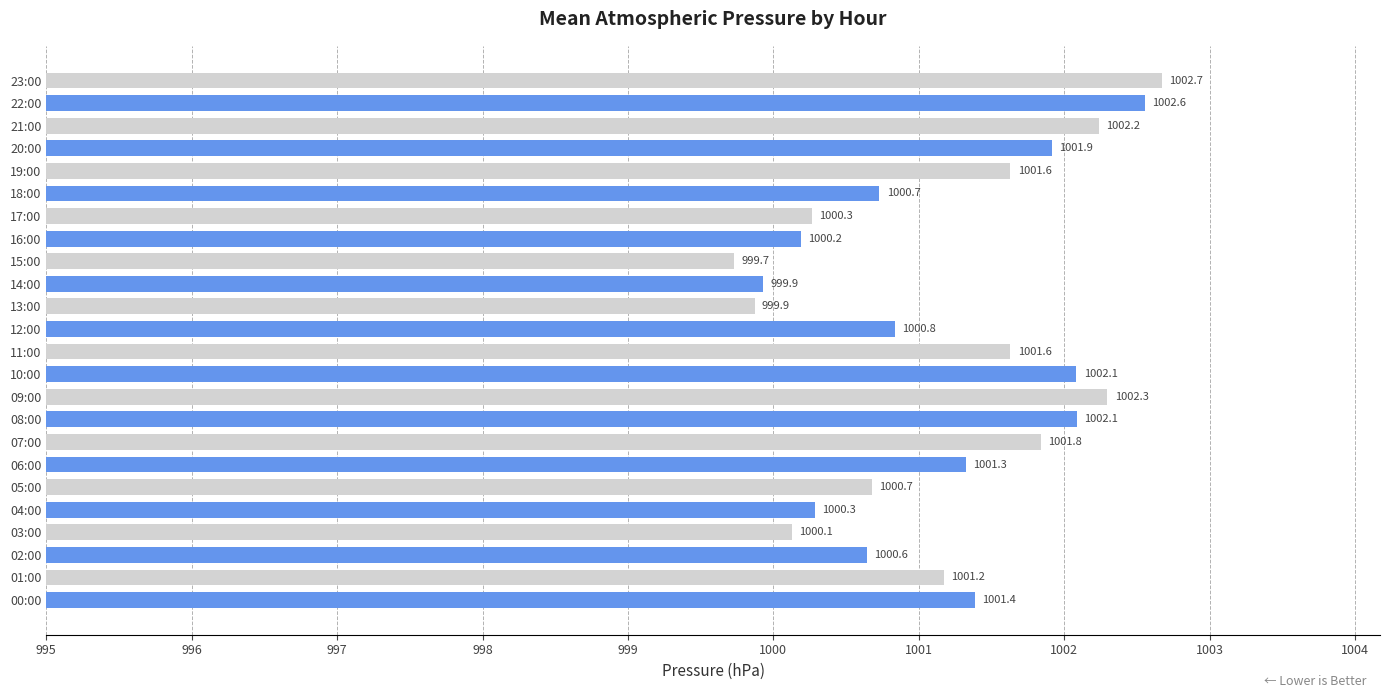

What is the difference between the maximum and minimum values?

2.9